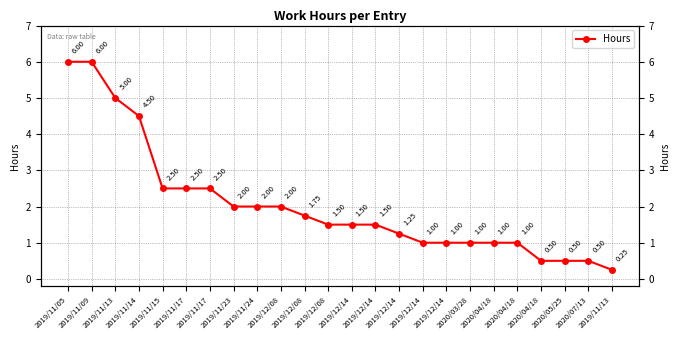

What is the difference between the values at 2019/11/15 and 2019/12/14?

1.5